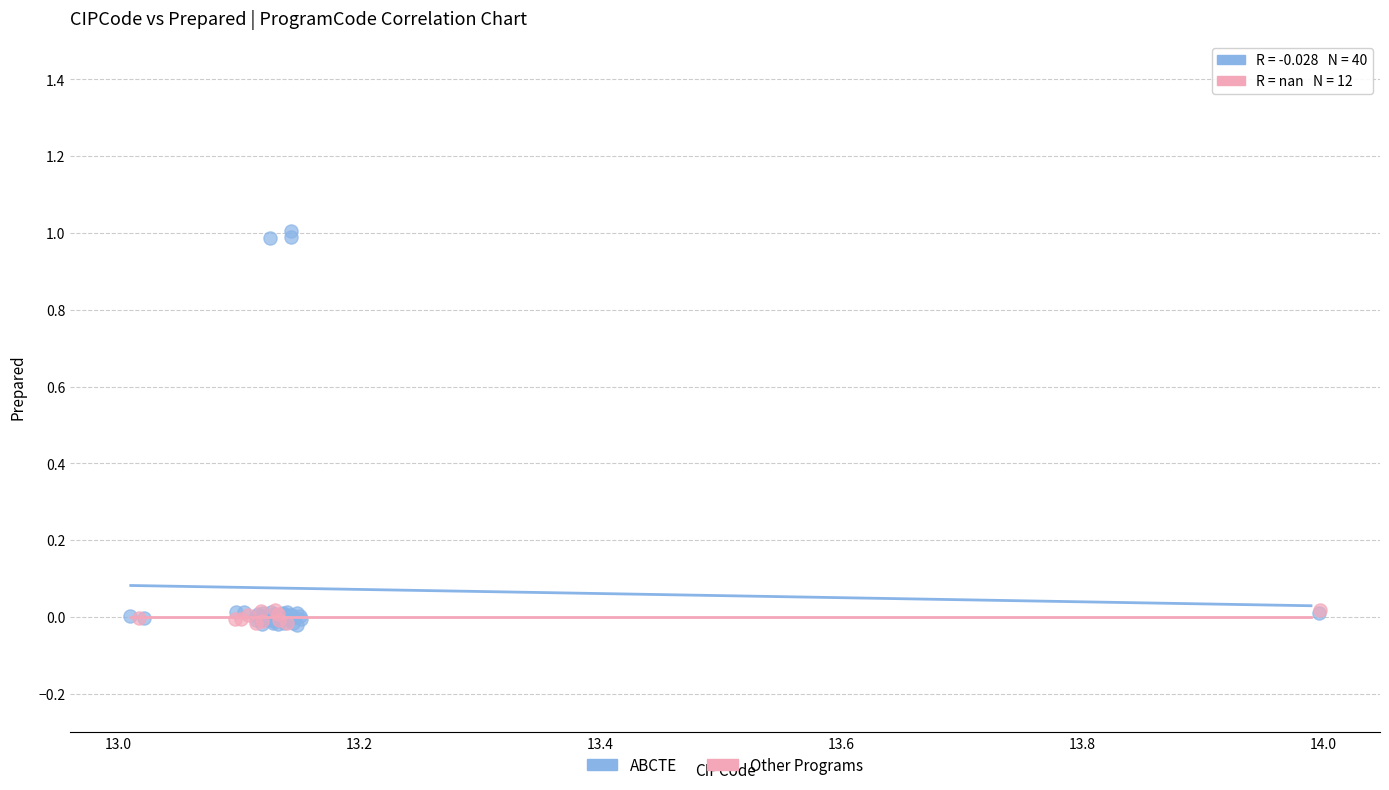

Which series has the widest spread of Y values?

ABCTE